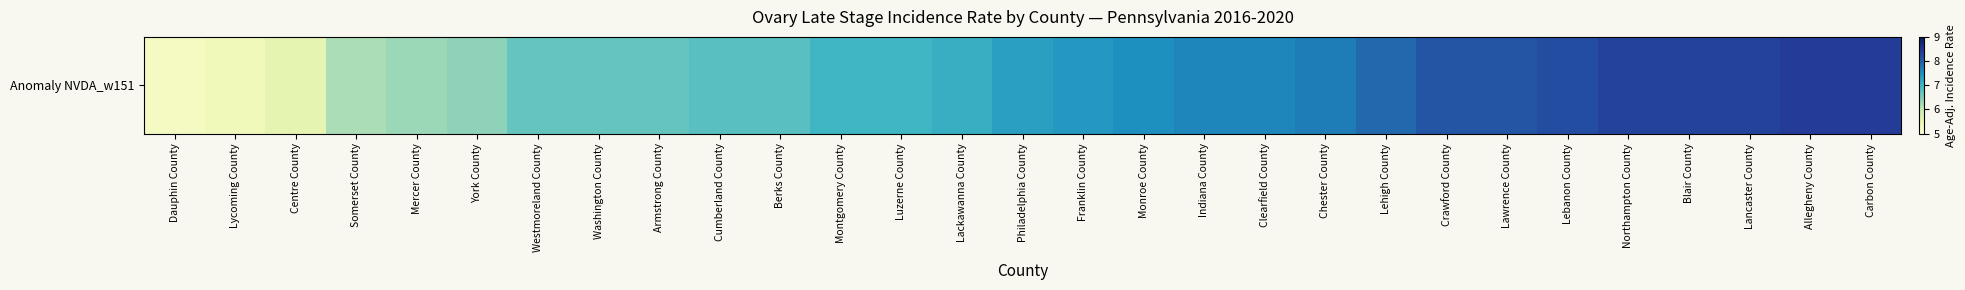

The chart shows a value of 7.3 at Philadelphia County. True or false?

True